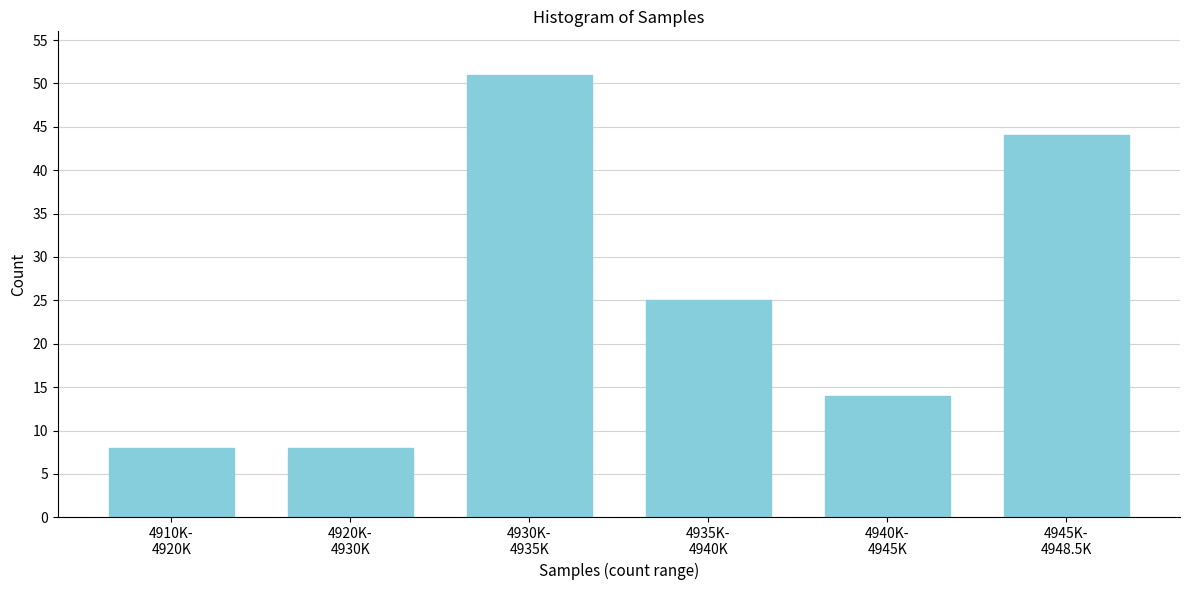

Reading right to left, transcribe all the data shown in this chart.

44	14	25	51	8	8